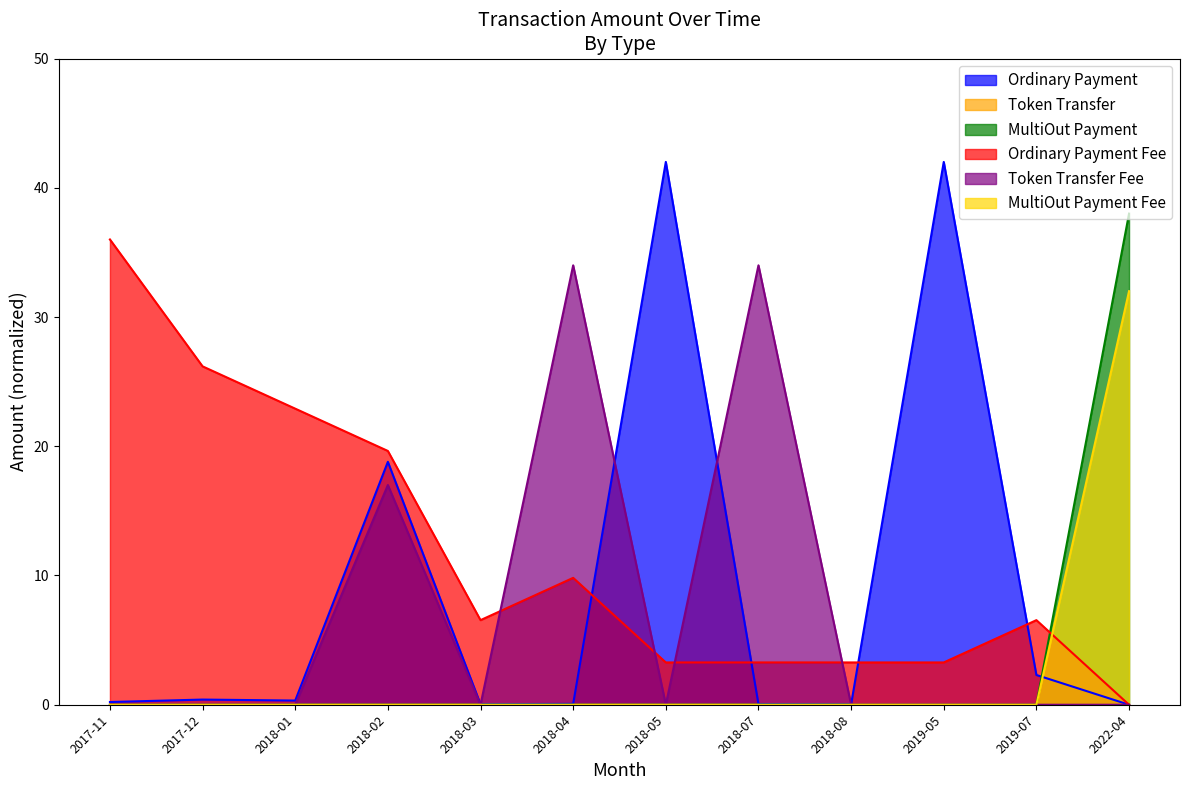

How many lines are shown in the chart?

6